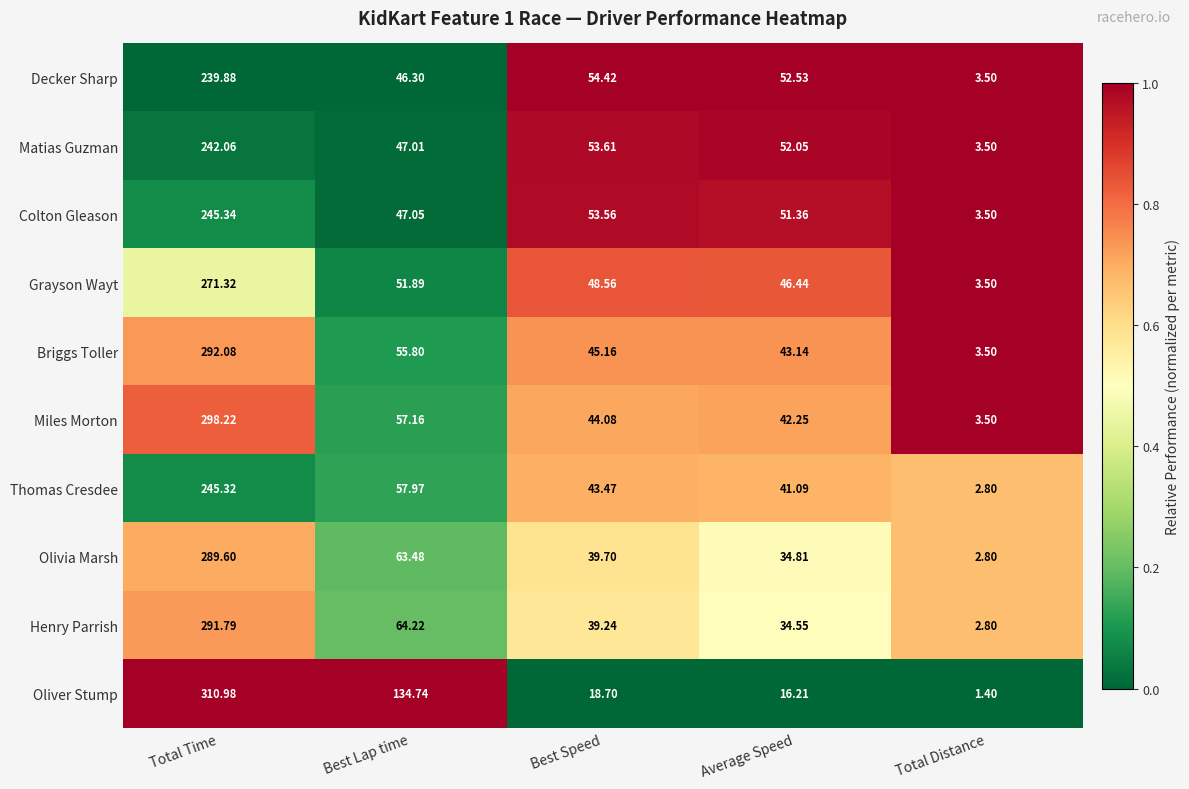

At which category is the sum across all series the highest?

Total Time